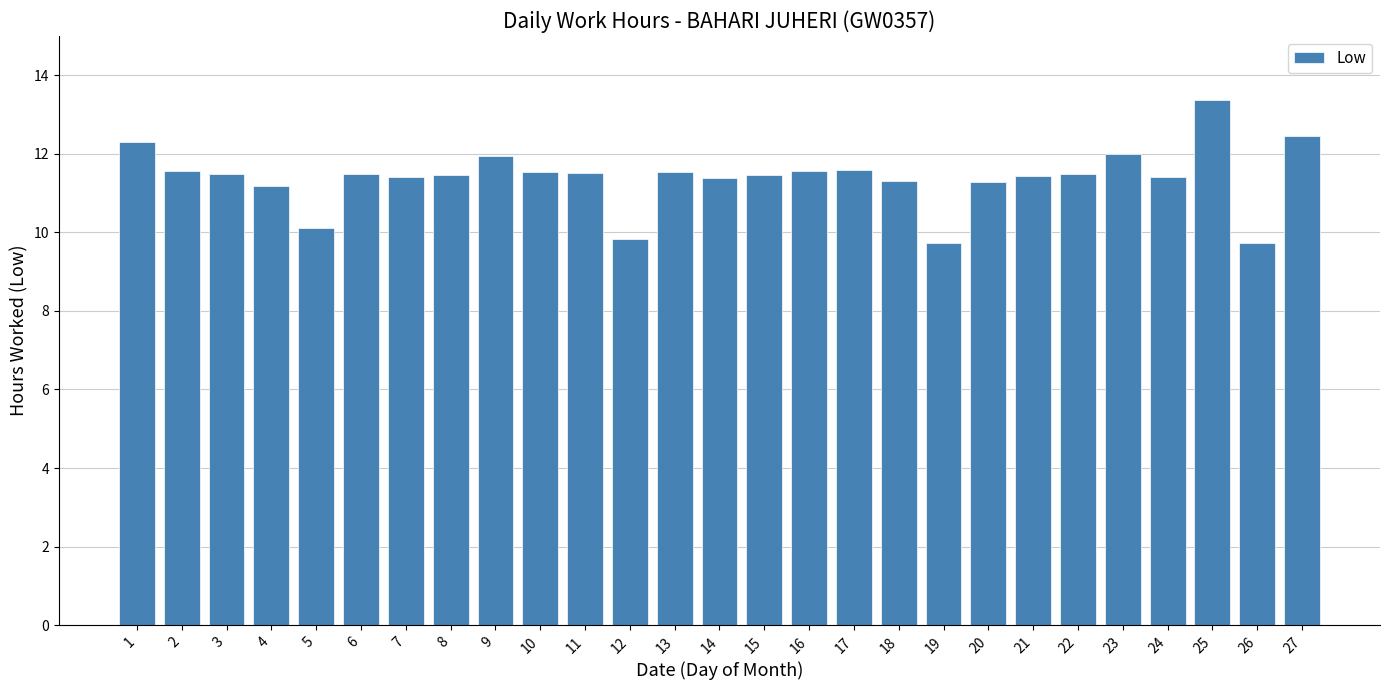

What is the greatest value displayed?

13.4